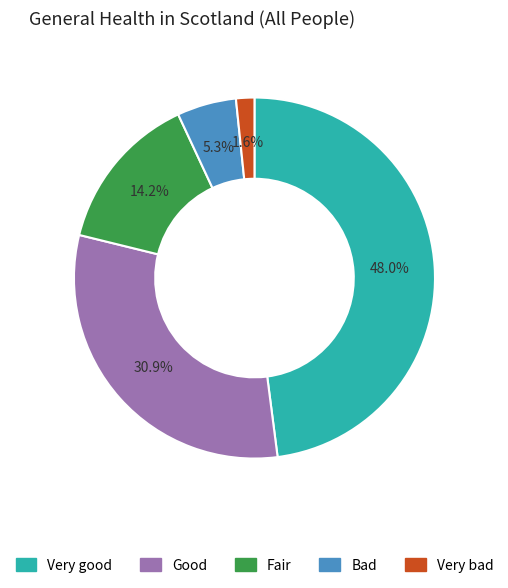

What is the largest slice in the pie chart?

Very good